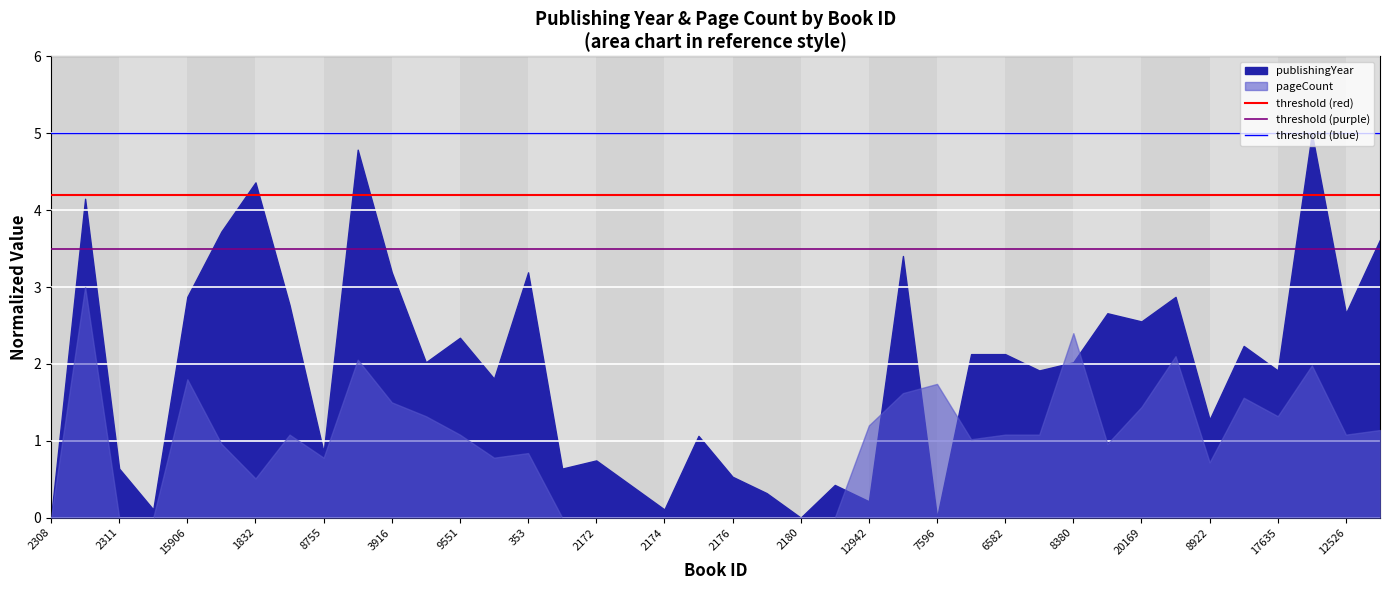

What is the average value of the threshold (blue) series?

5.0